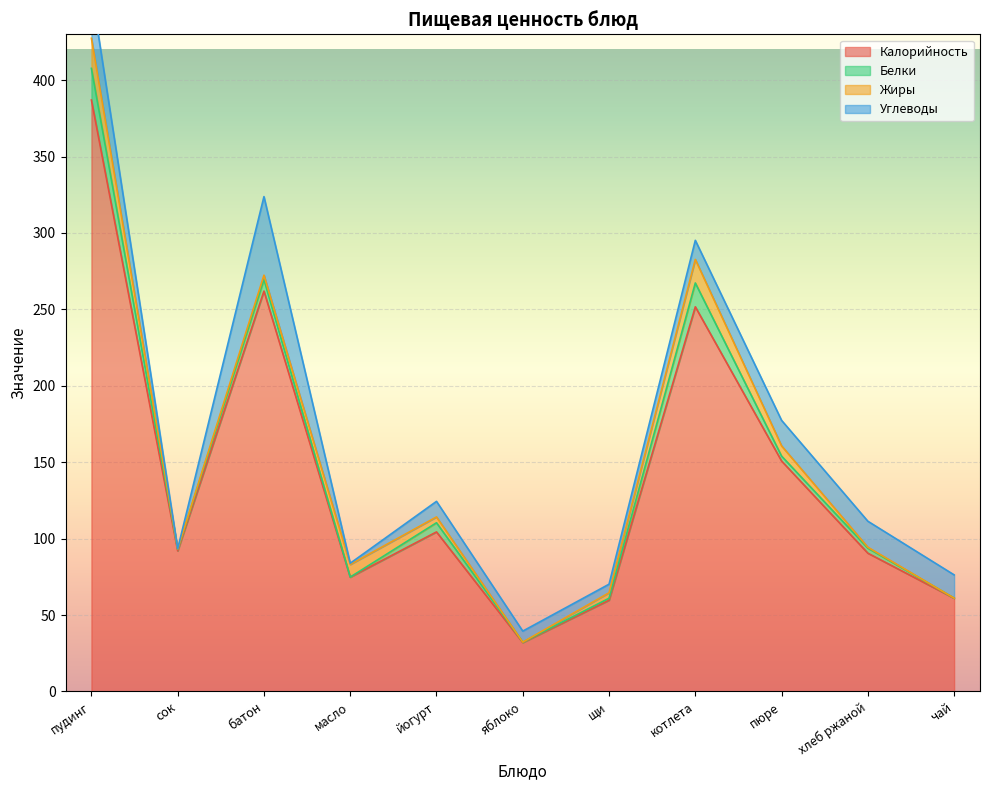

At which category does Жиры reach its first local valley?

сок